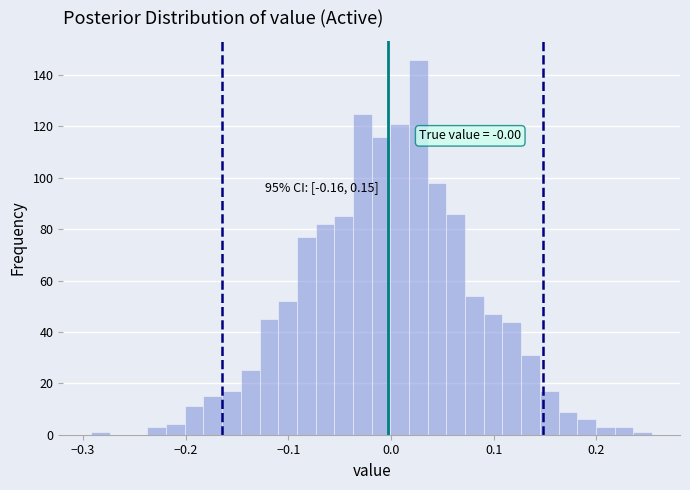

Read against the x-axis, roughly where is the centre of the tallest bar?

0.03